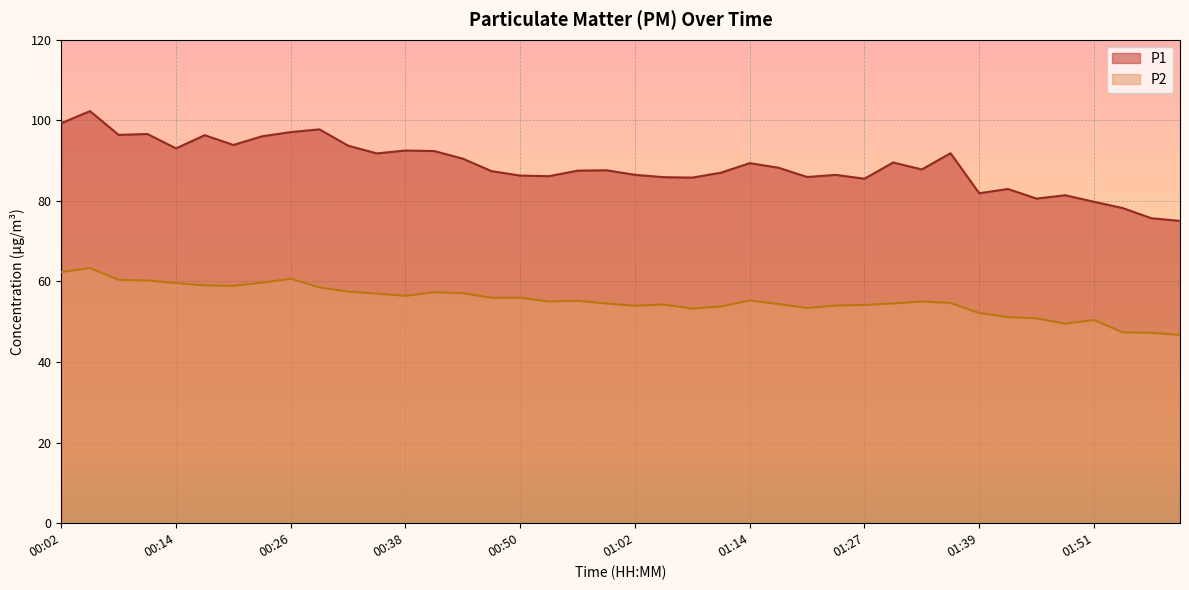

List the labels in order of P2 value, smallest first.

02:00, 01:57, 01:54, 01:48, 01:51, 01:45, 01:42, 01:39, 01:08, 01:21, 01:11, 01:02, 01:24, 01:27, 01:05, 01:18, 00:59, 01:30, 01:36, 00:53, 01:33, 00:56, 01:14, 00:47, 00:50, 00:38, 00:35, 00:44, 00:41, 00:32, 00:29, 00:20, 00:17, 00:14, 00:23, 00:11, 00:08, 00:26, 00:02, 00:05